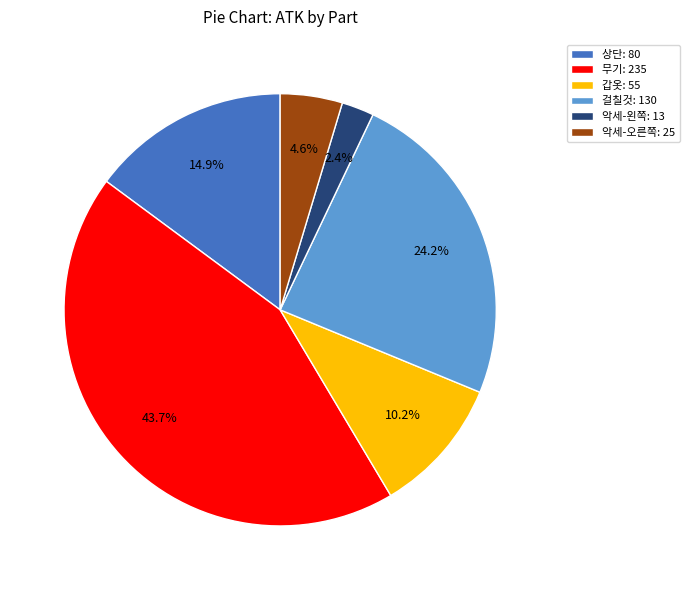

To the nearest percent, what is the difference between the largest and smallest slice percentages?

41%